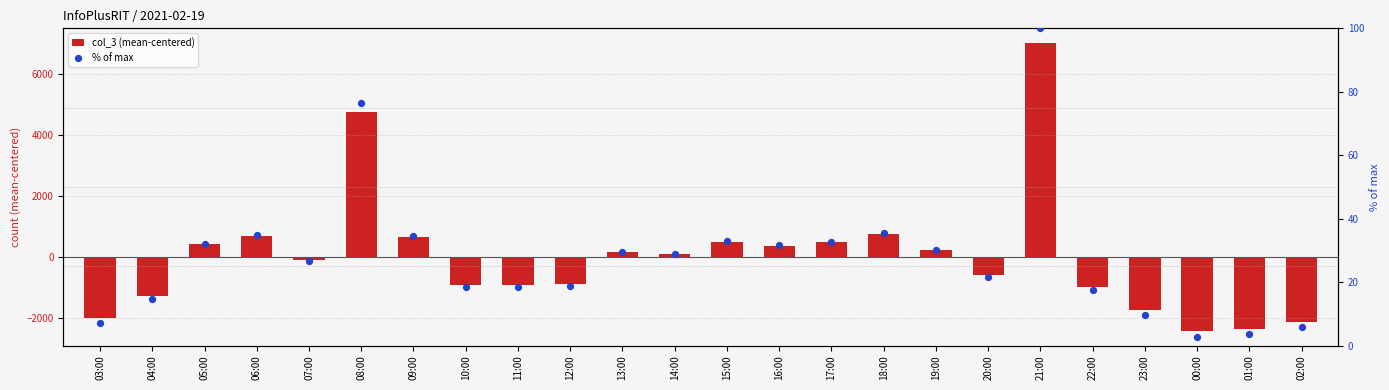

What is the total value across all series at 20:00?

-562.3